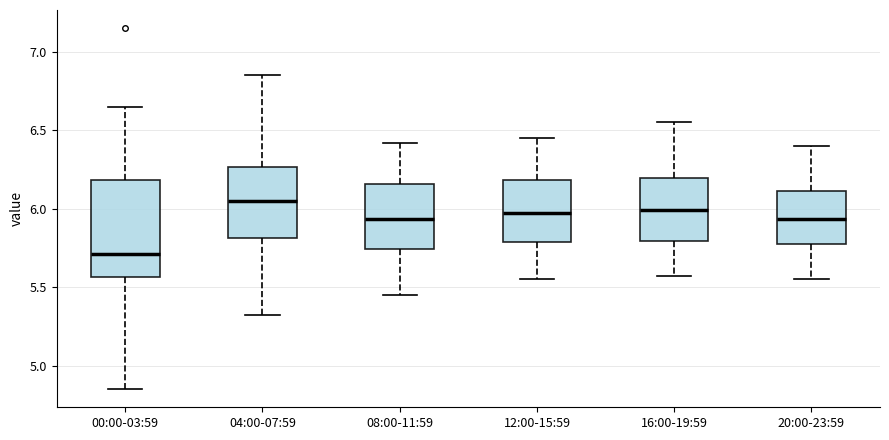

Reading left to right, transcribe this box plot: for each box, give where its median line is, the range the box spans, and where its two whiskers end, as read against the y-axis. The values are not printed on the chart, so give them approximately, as read against the axis.

00:00-03:59: median 5.70, box 5.55 to 6.20, whiskers 4.85 to 6.65
04:00-07:59: median 6.05, box 5.80 to 6.25, whiskers 5.30 to 6.85
08:00-11:59: median 5.95, box 5.75 to 6.15, whiskers 5.45 to 6.40
12:00-15:59: median 6.00, box 5.80 to 6.20, whiskers 5.55 to 6.45
16:00-19:59: median 6.00, box 5.80 to 6.20, whiskers 5.55 to 6.55
20:00-23:59: median 5.95, box 5.75 to 6.10, whiskers 5.55 to 6.40